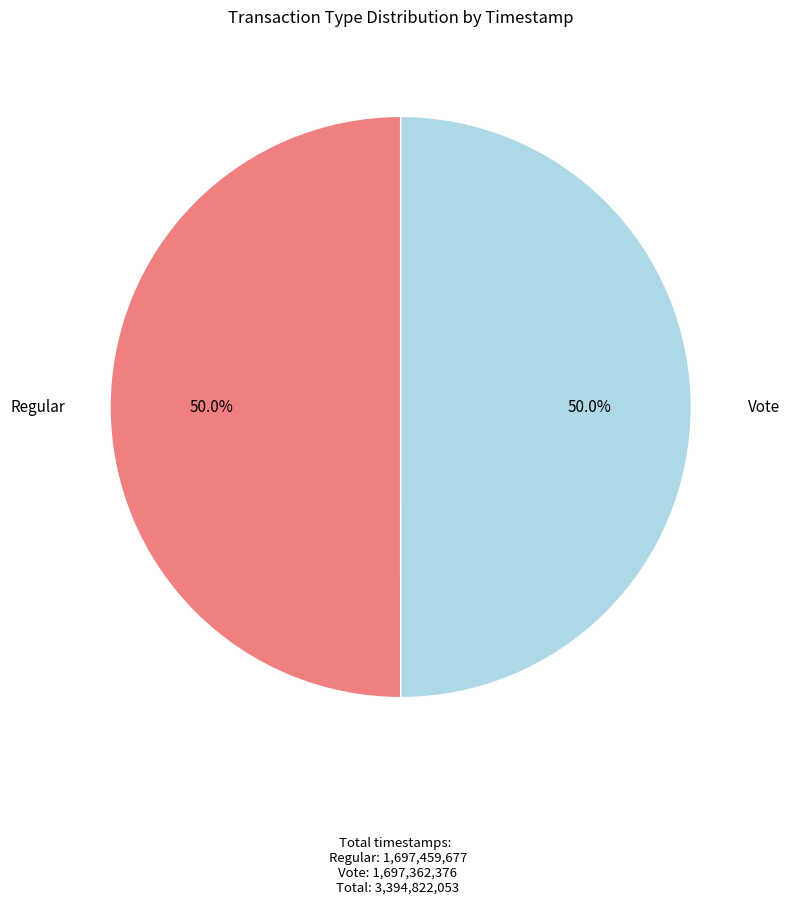

How many segments does this pie chart have?

2